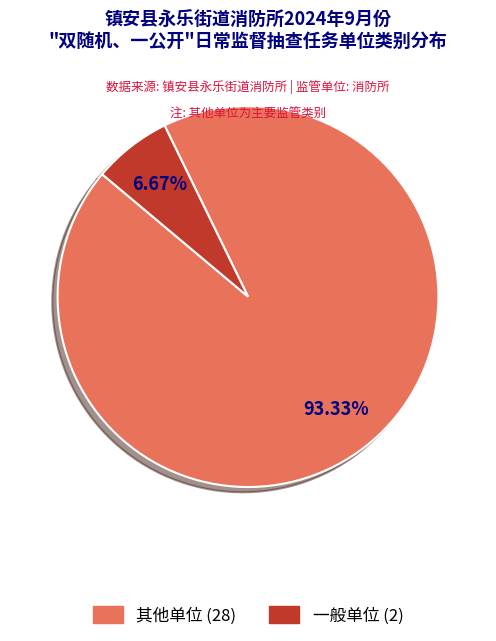

Which slice is the smallest?

一般单位